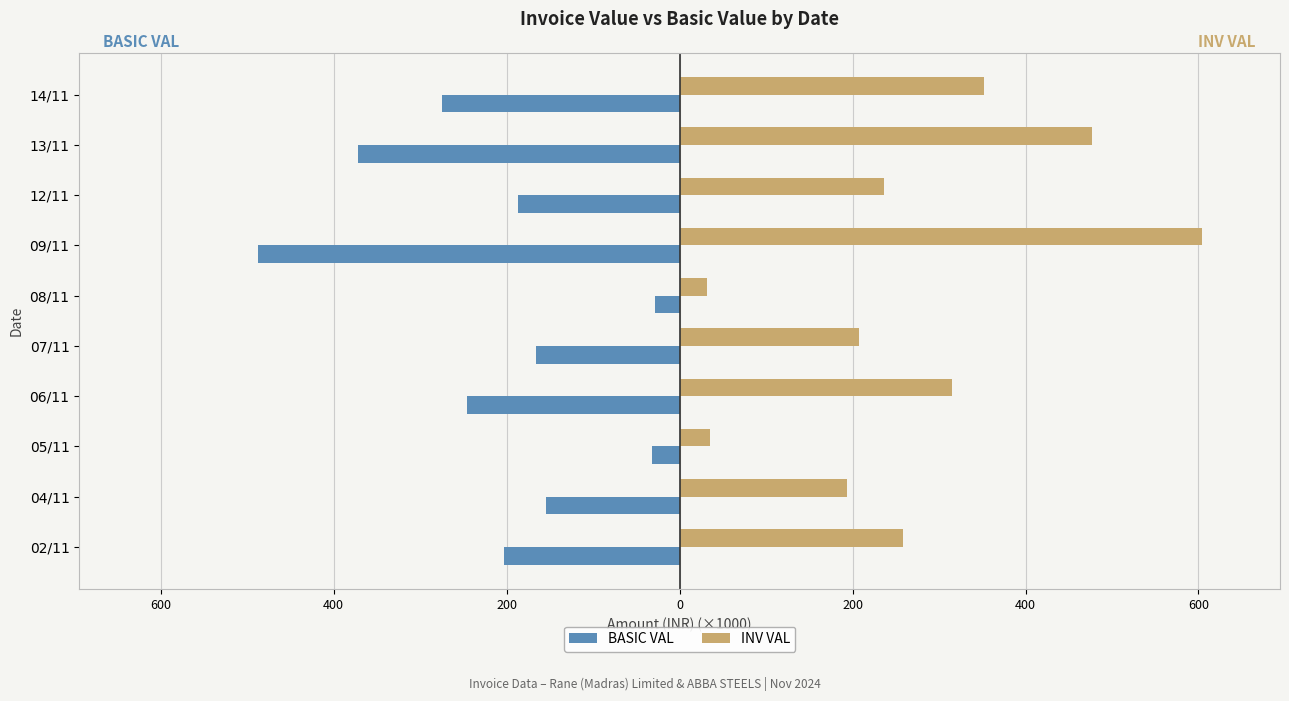

What are all the series names shown in the legend?

BASIC VAL, INV VAL